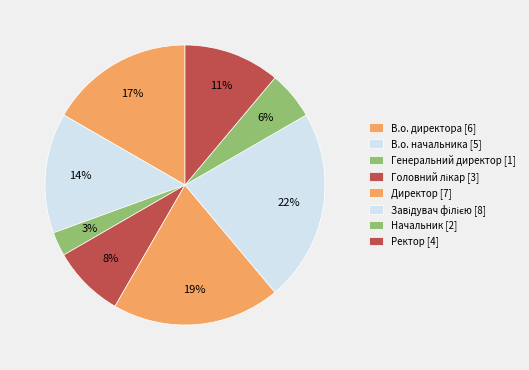

What is the largest slice in the pie chart?

Завідувач філією